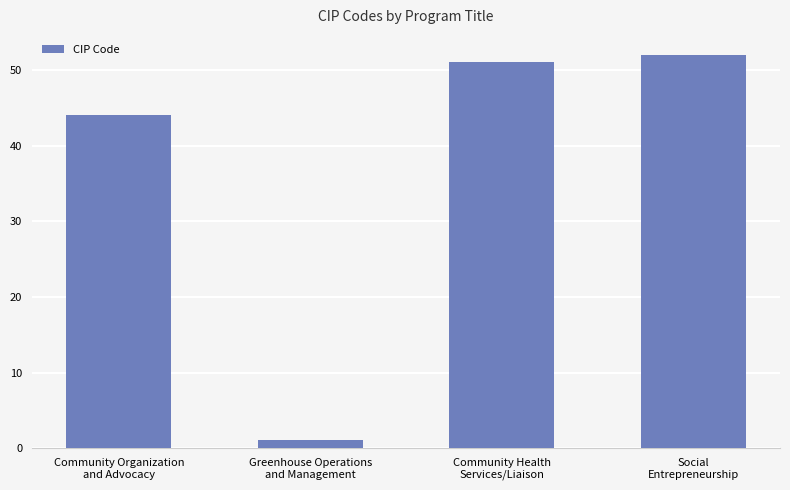

List the labels in order of value, smallest first.

Greenhouse Operations
and Management, Community Organization
and Advocacy, Community Health
Services/Liaison, Social
Entrepreneurship